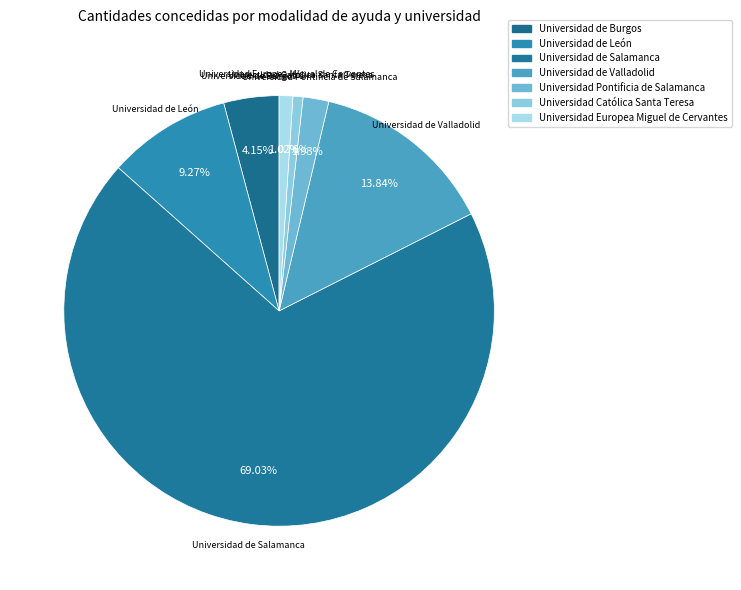

What is the change in value from Universidad de Valladolid to Universidad Europea Miguel de Cervantes?

-107500